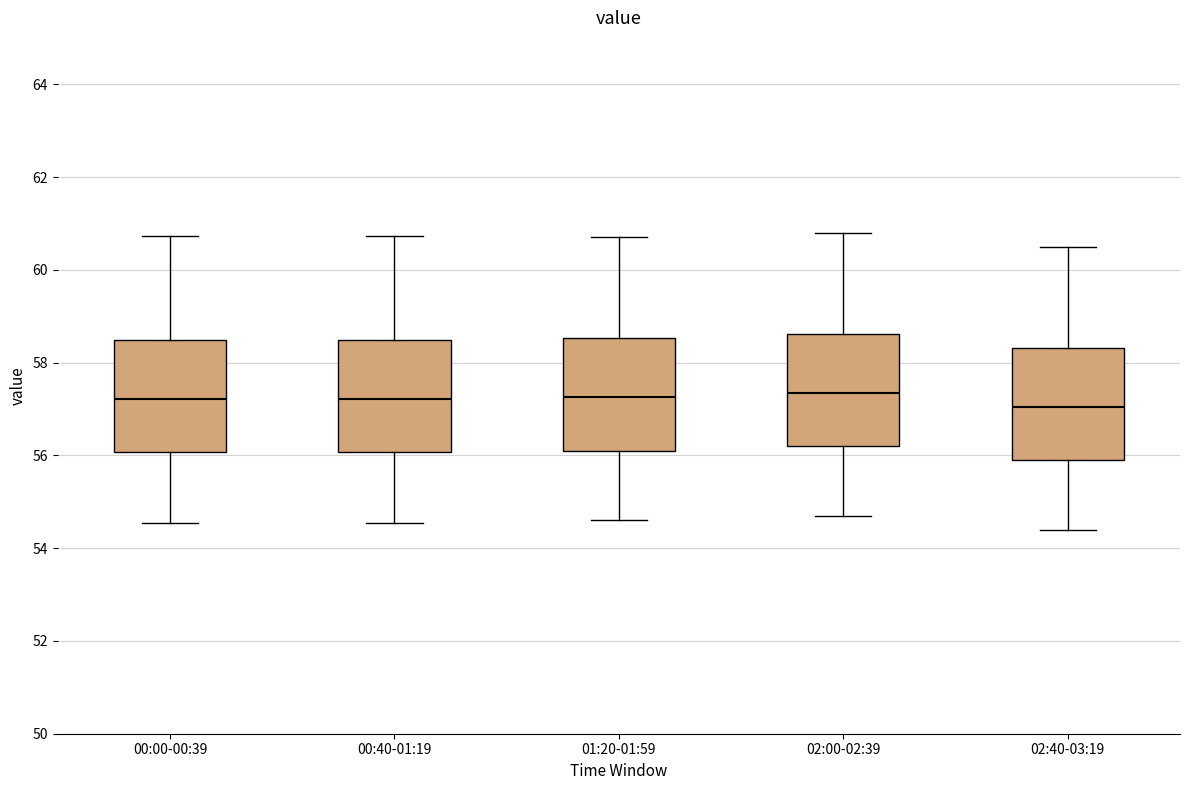

Reading left to right, read every box against the y-axis: the position of its median line, the range the box covers, and the ends of its whiskers. The values are not printed on the chart, so give them approximately, as read against the axis.

00:00-00:39: median 57.2, box 56.0 to 58.4, whiskers 54.6 to 60.8
00:40-01:19: median 57.2, box 56.0 to 58.4, whiskers 54.6 to 60.8
01:20-01:59: median 57.2, box 56.2 to 58.6, whiskers 54.6 to 60.8
02:00-02:39: median 57.4, box 56.2 to 58.6, whiskers 54.8 to 60.8
02:40-03:19: median 57.0, box 56.0 to 58.4, whiskers 54.4 to 60.6